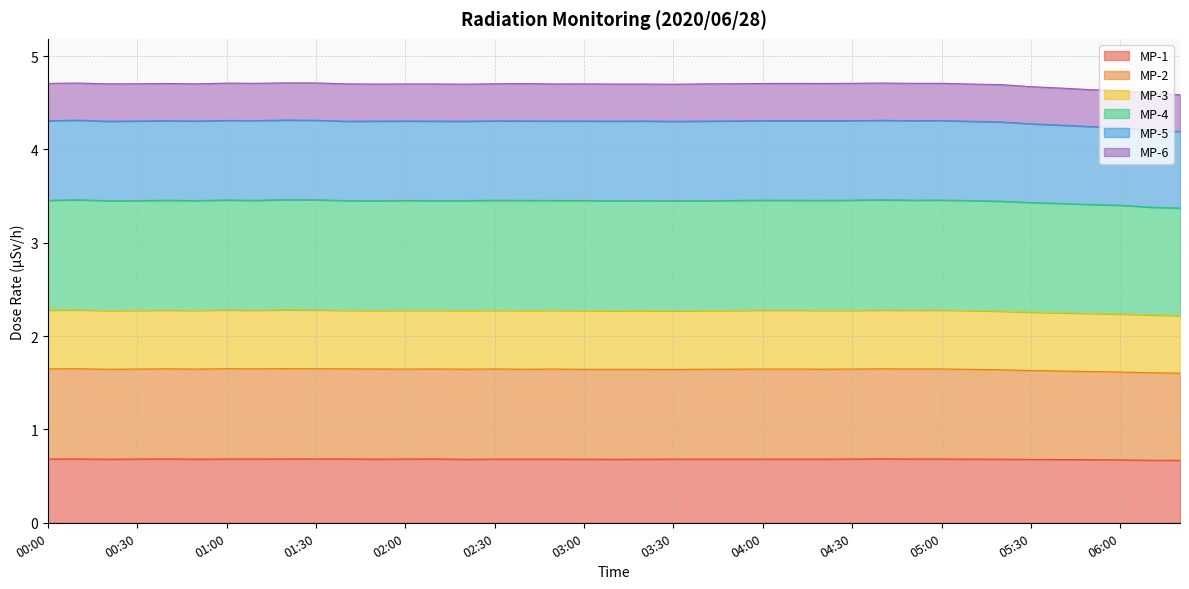

What is the total value across all series at 04:00?

4.7